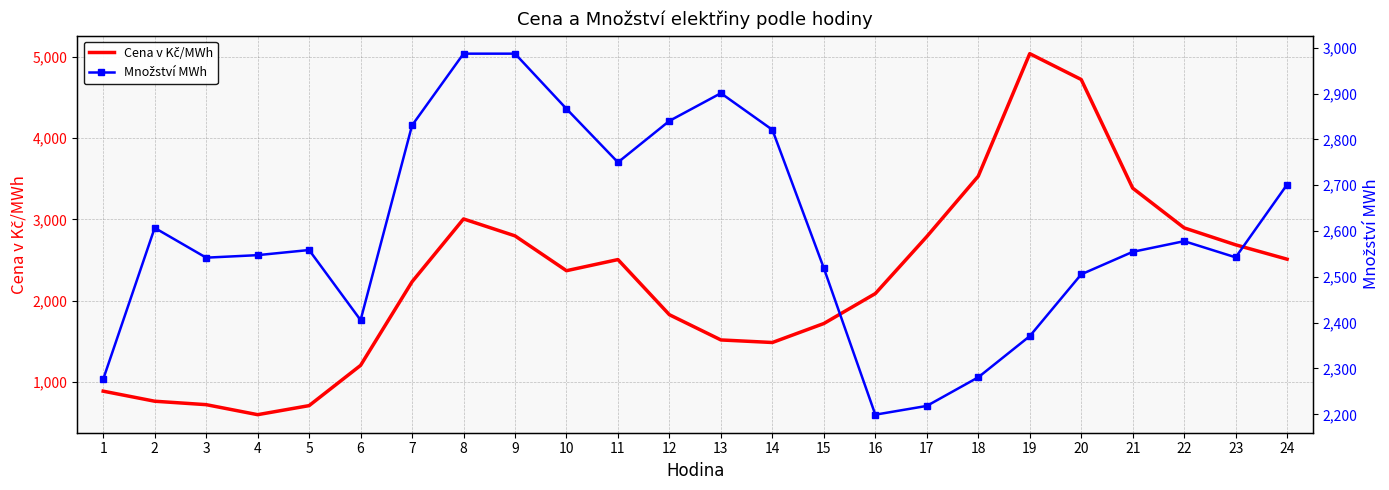

Between 20 and 10, which is larger?

20